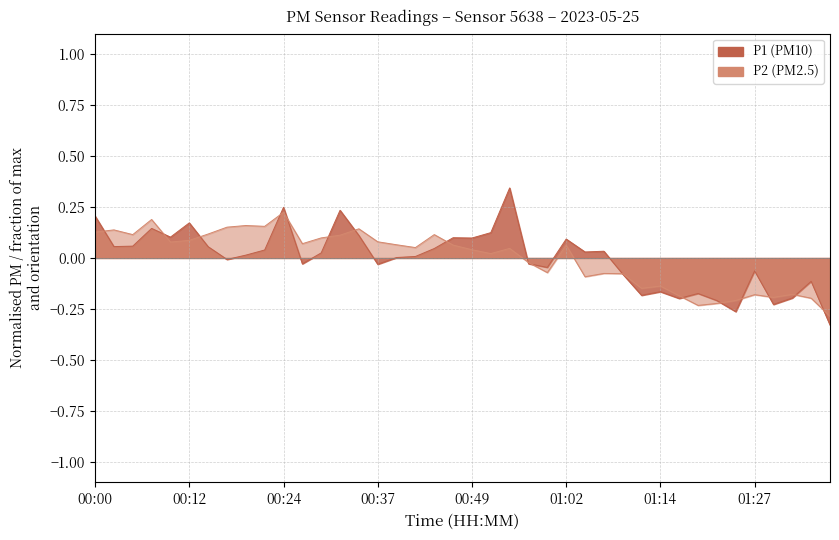

How many values in P1 are below zero?

17